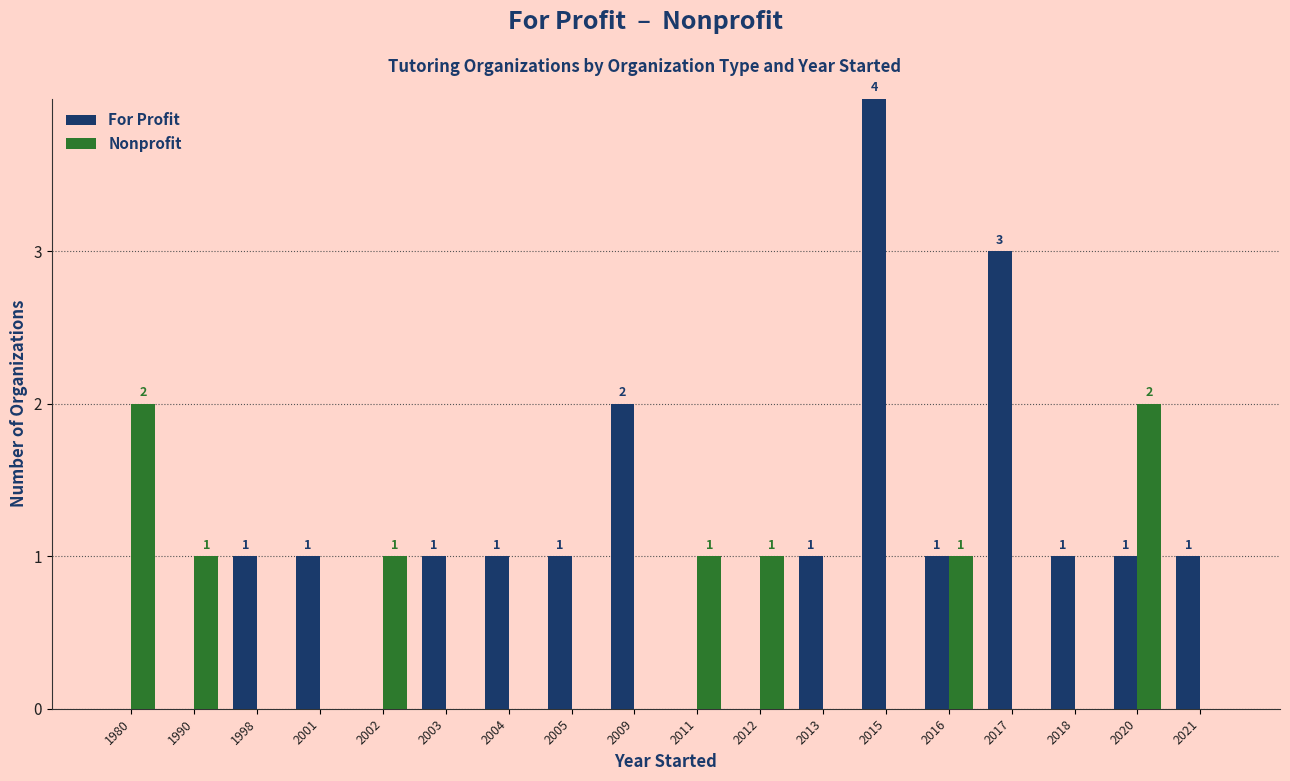

Between 2013 and 2016, which series saw the biggest shift?

Nonprofit